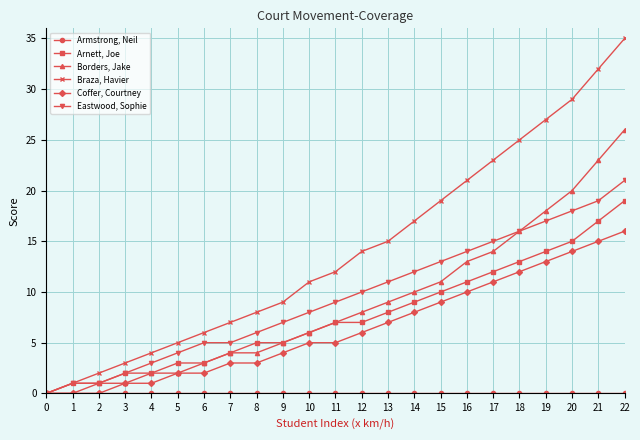

What is the difference between the highest and lowest values at 14?

17